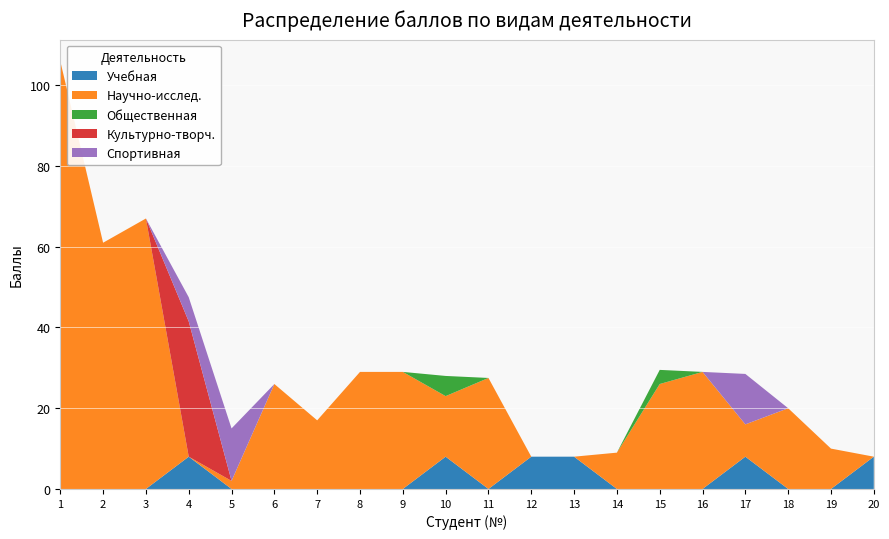

Reading left to right, transcribe all the data shown in this chart.

Учебная: 1=0.0	2=0.0	3=0.0	4=8.0	5=0.0	6=0.0	7=0.0	8=0.0	9=0.0	10=8.0	11=0.0	12=8.0	13=8.0	14=0.0	15=0.0	16=0.0	17=8.0	18=0.0	19=0.0	20=8.0
Научно-исслед.: 1=106.0	2=61.0	3=67.0	4=0.0	5=2.0	6=26.0	7=17.0	8=29.0	9=29.0	10=15.0	11=27.5	12=0.0	13=0.0	14=9.0	15=26.0	16=29.0	17=8.0	18=20.0	19=10.0	20=0.0
Общественная: 1=0.0	2=0.0	3=0.0	4=0.0	5=0.0	6=0.0	7=0.0	8=0.0	9=0.0	10=5.0	11=0.0	12=0.0	13=0.0	14=0.0	15=3.5	16=0.0	17=0.0	18=0.0	19=0.0	20=0.0
Культурно-творч.: 1=0.0	2=0.0	3=0.0	4=33.5	5=0.0	6=0.0	7=0.0	8=0.0	9=0.0	10=0.0	11=0.0	12=0.0	13=0.0	14=0.0	15=0.0	16=0.0	17=0.0	18=0.0	19=0.0	20=0.0
Спортивная: 1=0.0	2=0.0	3=0.0	4=6.0	5=13.0	6=0.0	7=0.0	8=0.0	9=0.0	10=0.0	11=0.0	12=0.0	13=0.0	14=0.0	15=0.0	16=0.0	17=12.5	18=0.0	19=0.0	20=0.0